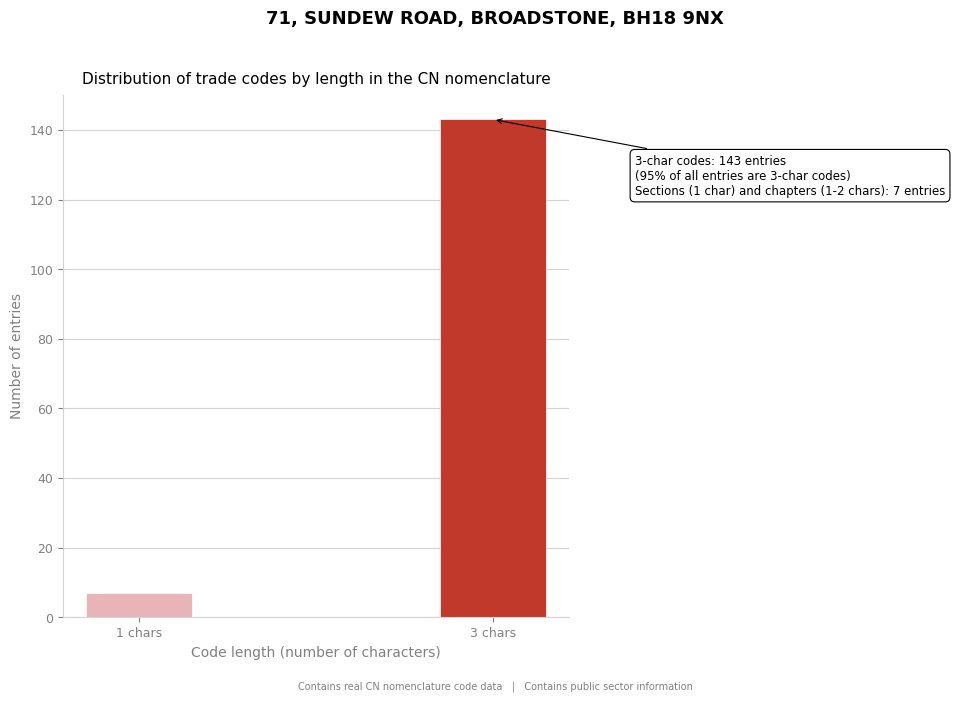

Reading left to right, transcribe all the data shown in this chart.

1 chars=7	3 chars=143